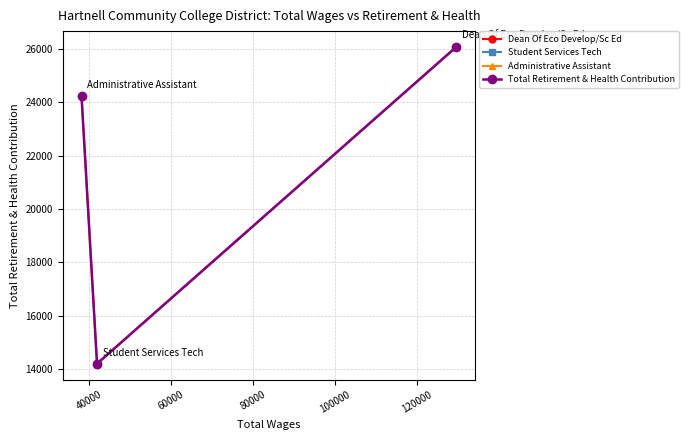

What value does the data have at Student Services Tech?

14200